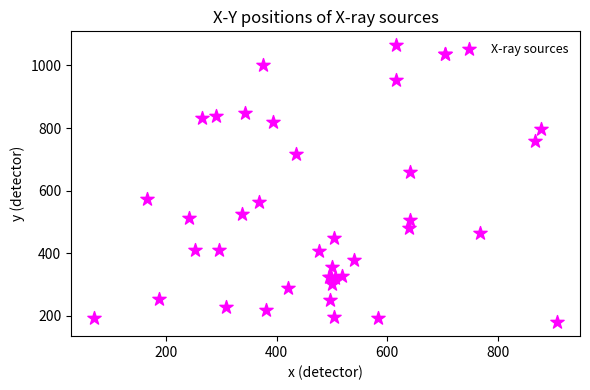

What Y value in the scatter plot is closest to 621?

658.6